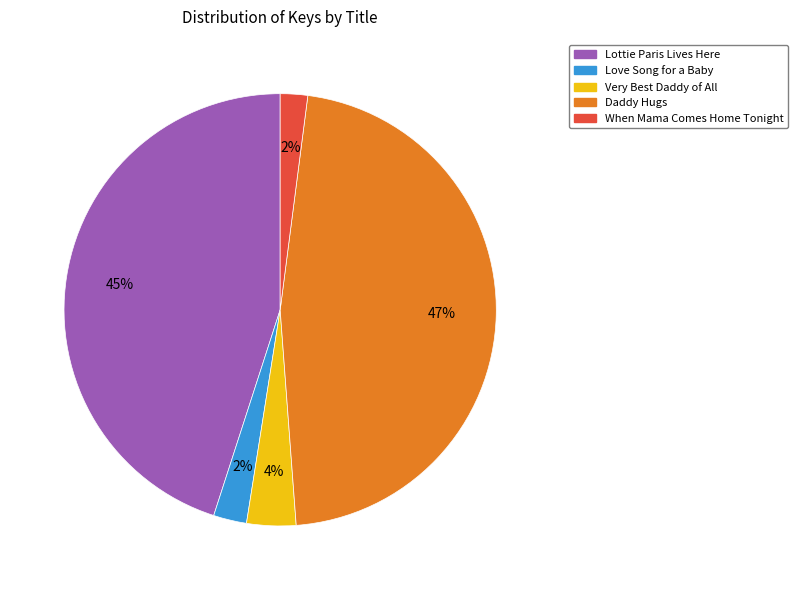

Does Very Best Daddy of All account for over 50% of the chart?

No